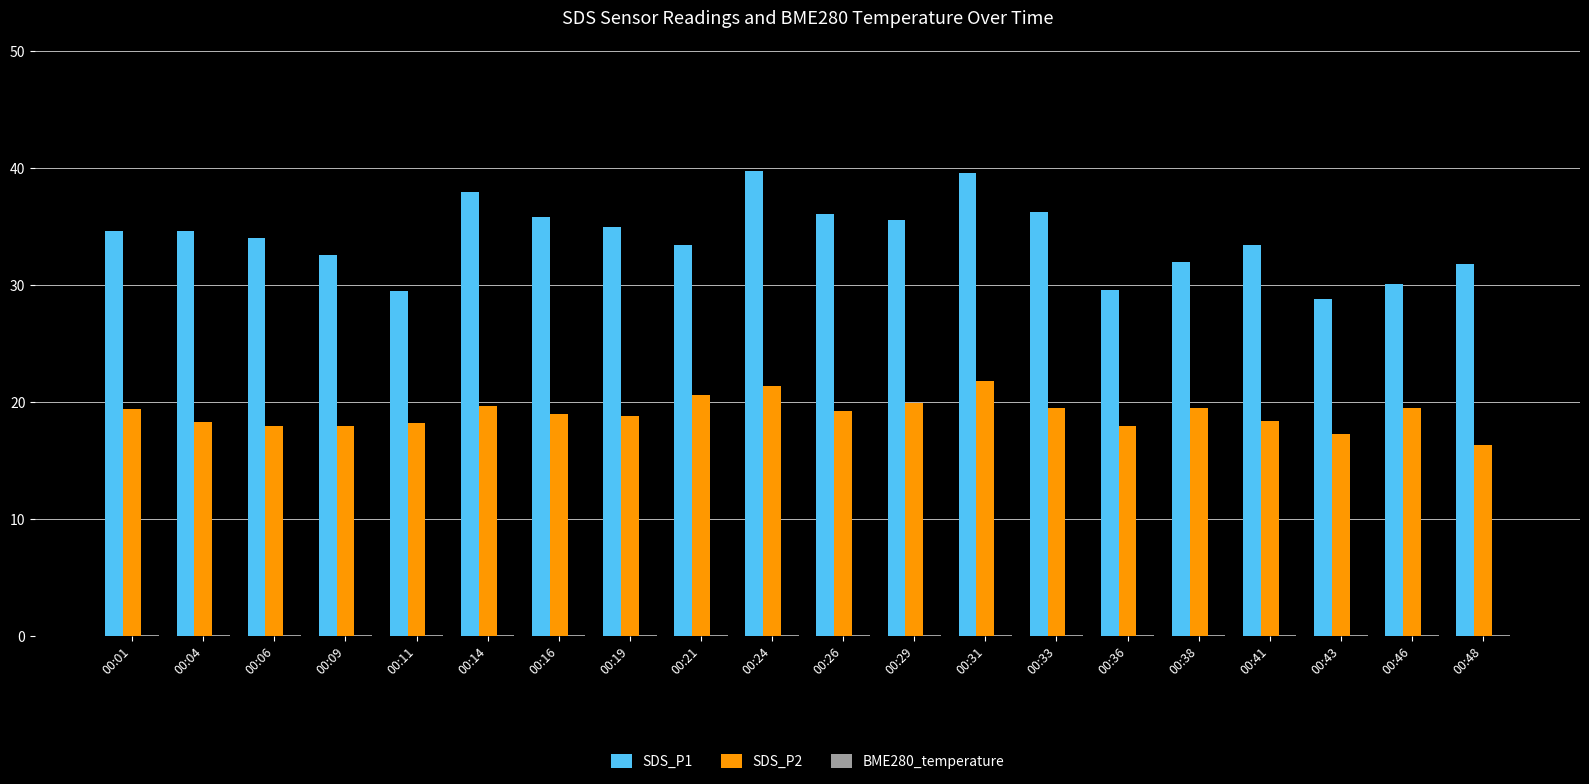

The value of SDS_P1 at 00:16 is 35.8. True or false?

True